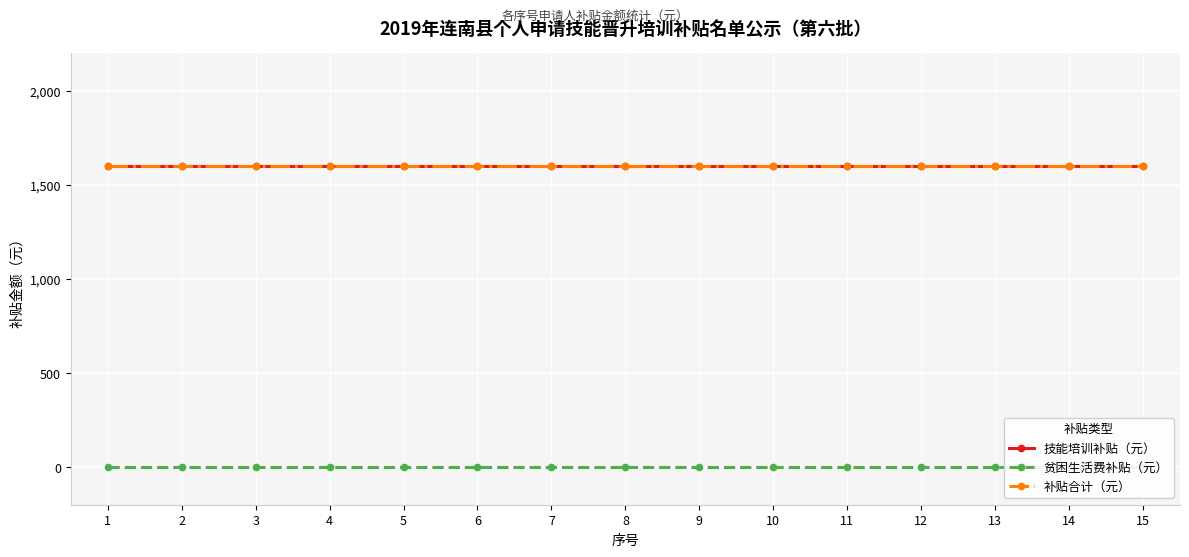

Which series changed the most between 13 and 15?

技能培训补贴（元）